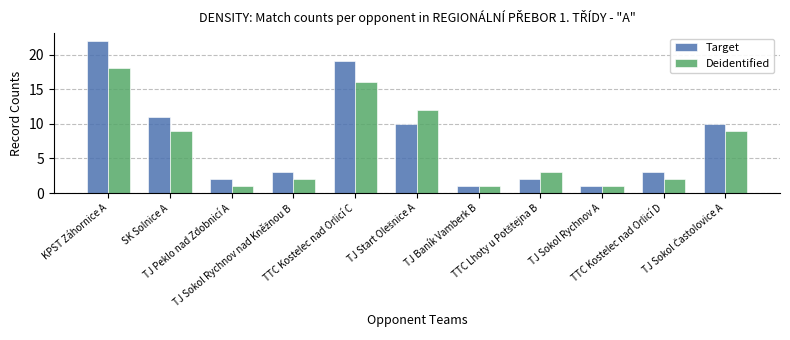

Reading left to right, transcribe all the data shown in this chart.

Target: 22	11	2	3	19	10	1	2	1	3	10
Deidentified: 18	9	1	2	16	12	1	3	1	2	9